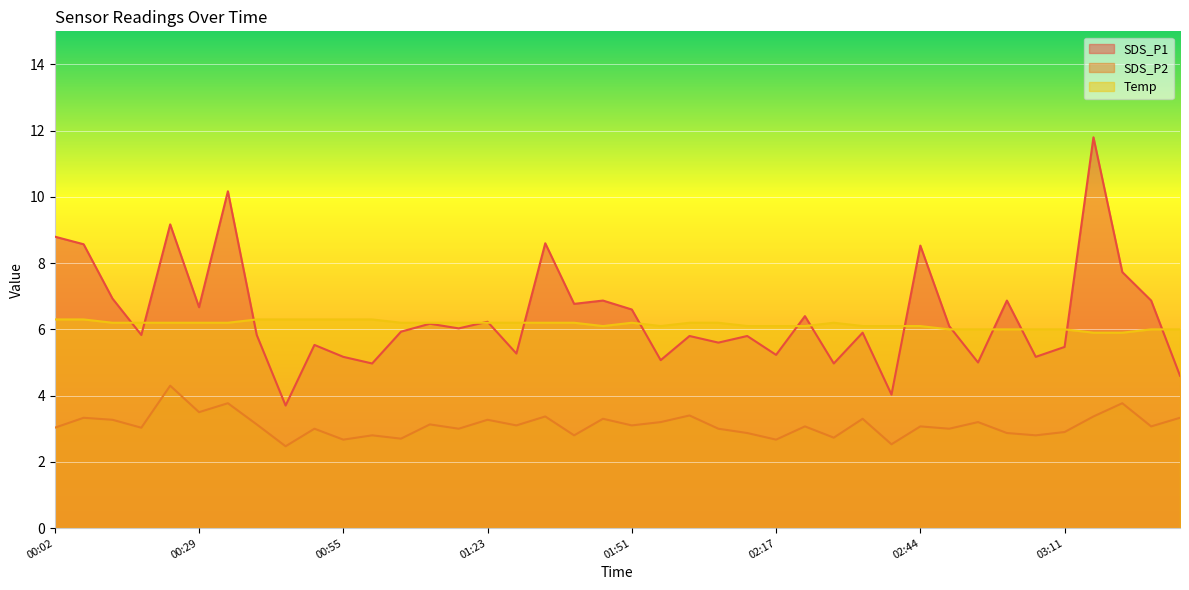

How many data points does each series have?

40